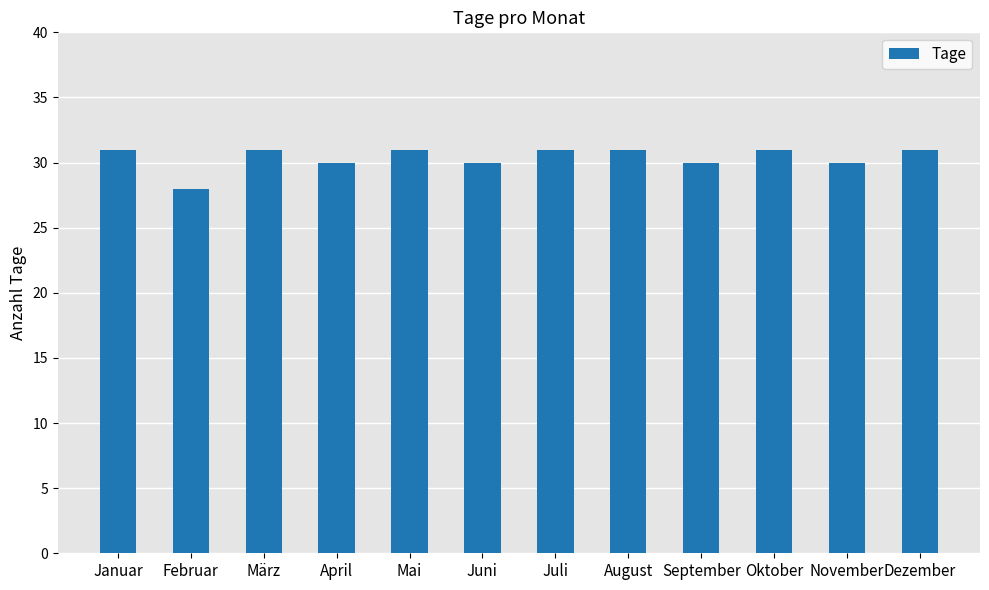

The value at Mai is 31. True or false?

True